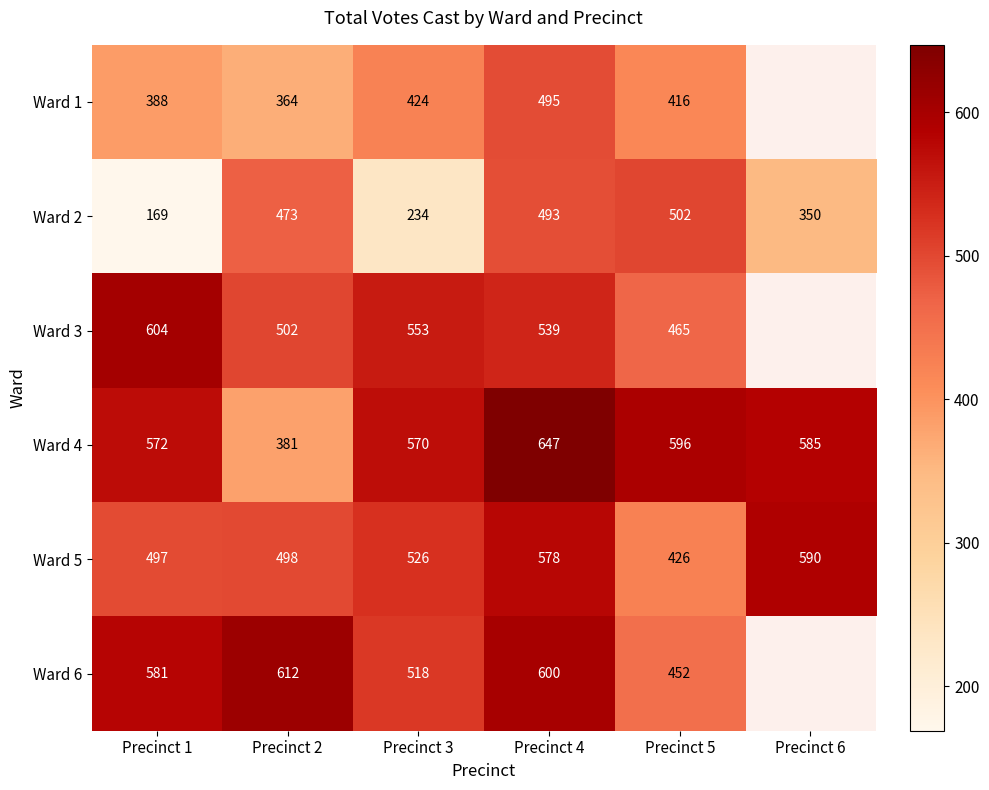

Which label corresponds to the smallest value in the chart?

Precinct 1